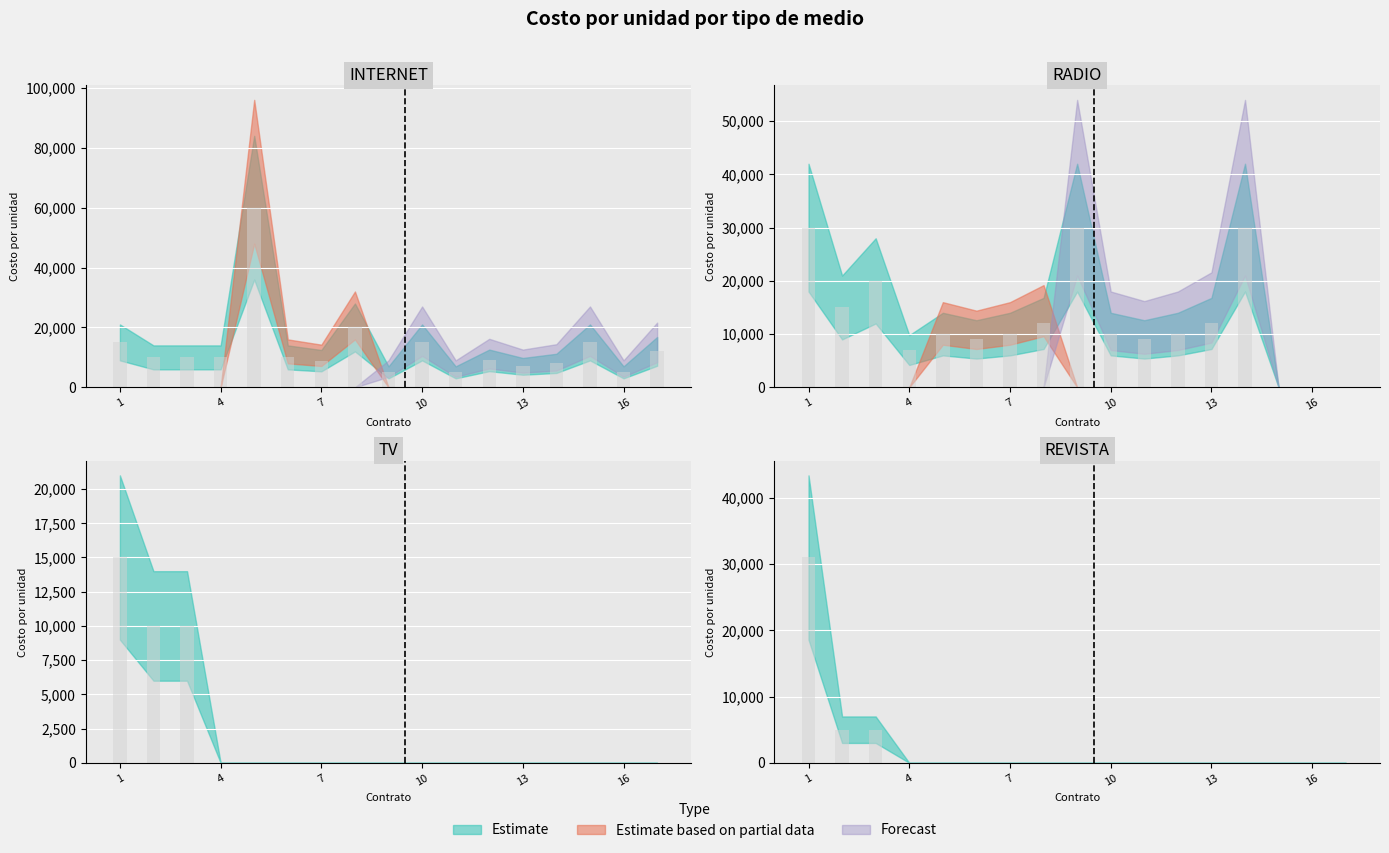

Is it true that INTERNET equals 13663.5 at 3?

False